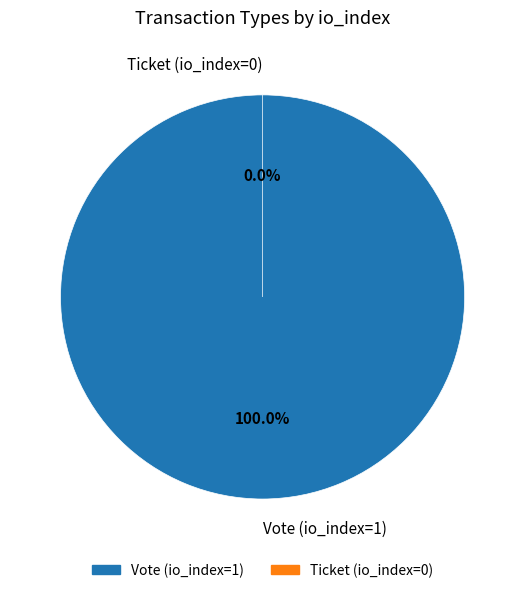

To the nearest percent, what percentage of the pie is Vote (io_index=1)?

100%